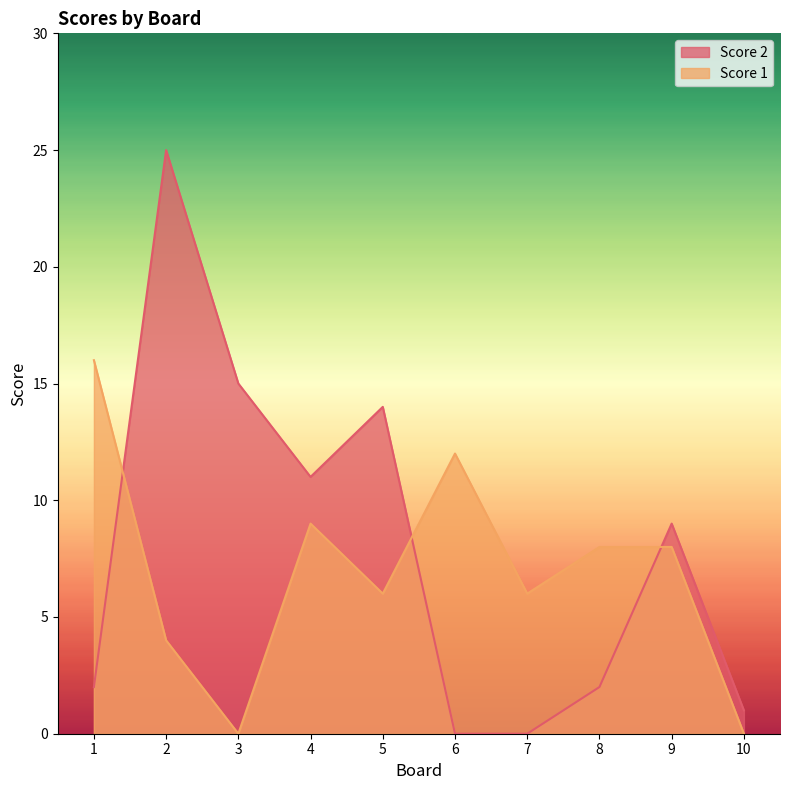

Reading left to right, extract all data points from this chart.

Score 2: 1=2	2=25	3=15	4=11	5=14	6=0	7=0	8=2	9=9	10=1
Score 1: 1=16	2=4	3=0	4=9	5=6	6=12	7=6	8=8	9=8	10=0